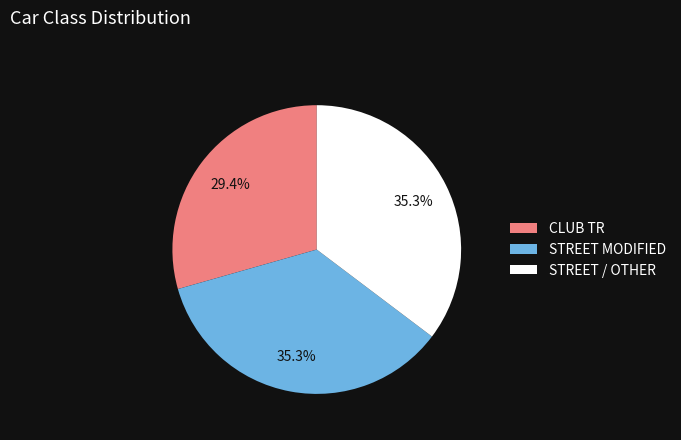

Approximately how many times larger is the value at STREET MODIFIED compared to CLUB TR?

1.2